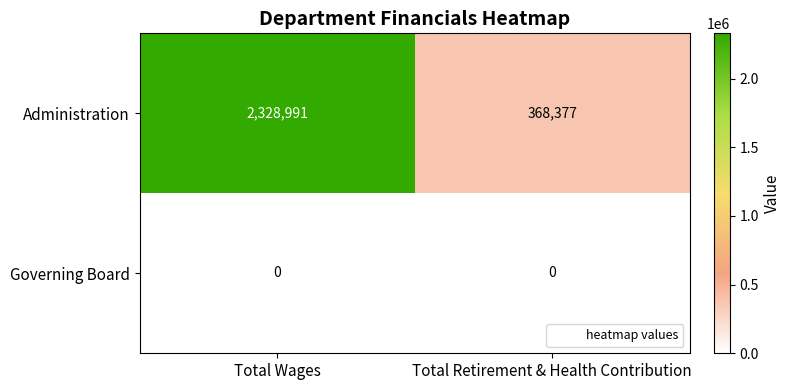

What value does the Administration series have at Total Retirement & Health Contribution?

368377